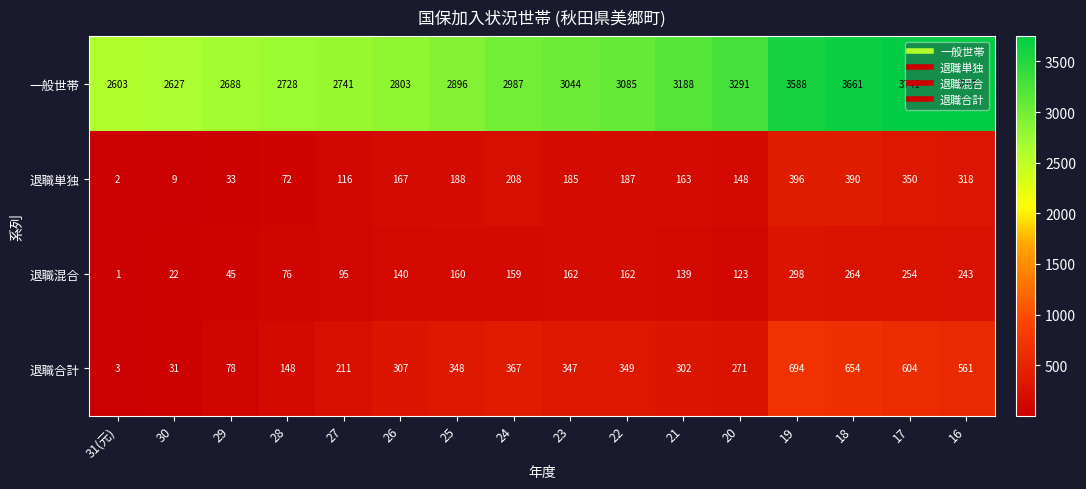

How many series are shown in this chart?

4